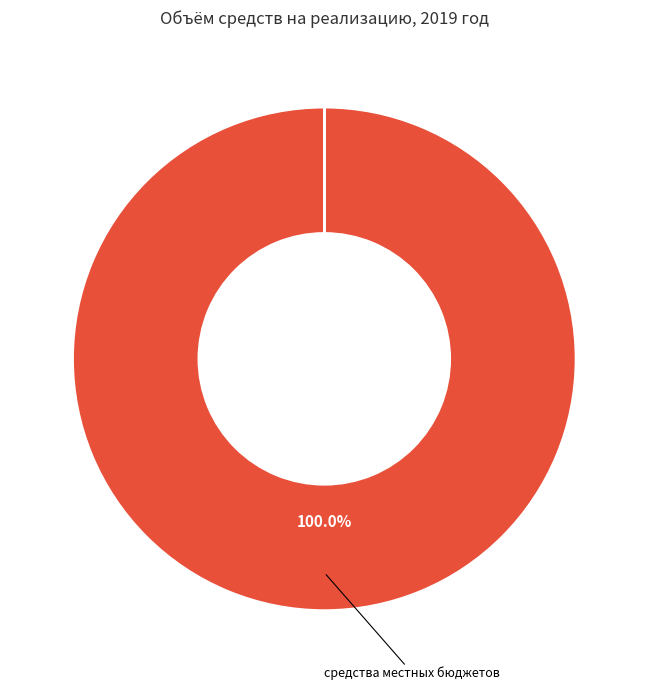

Is there any slice that represents more than half of the pie?

Yes